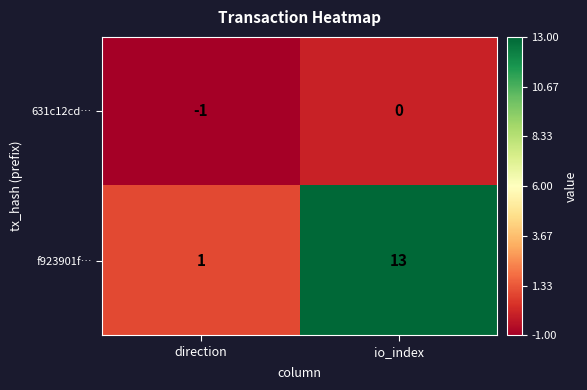

How many series are shown in this chart?

2